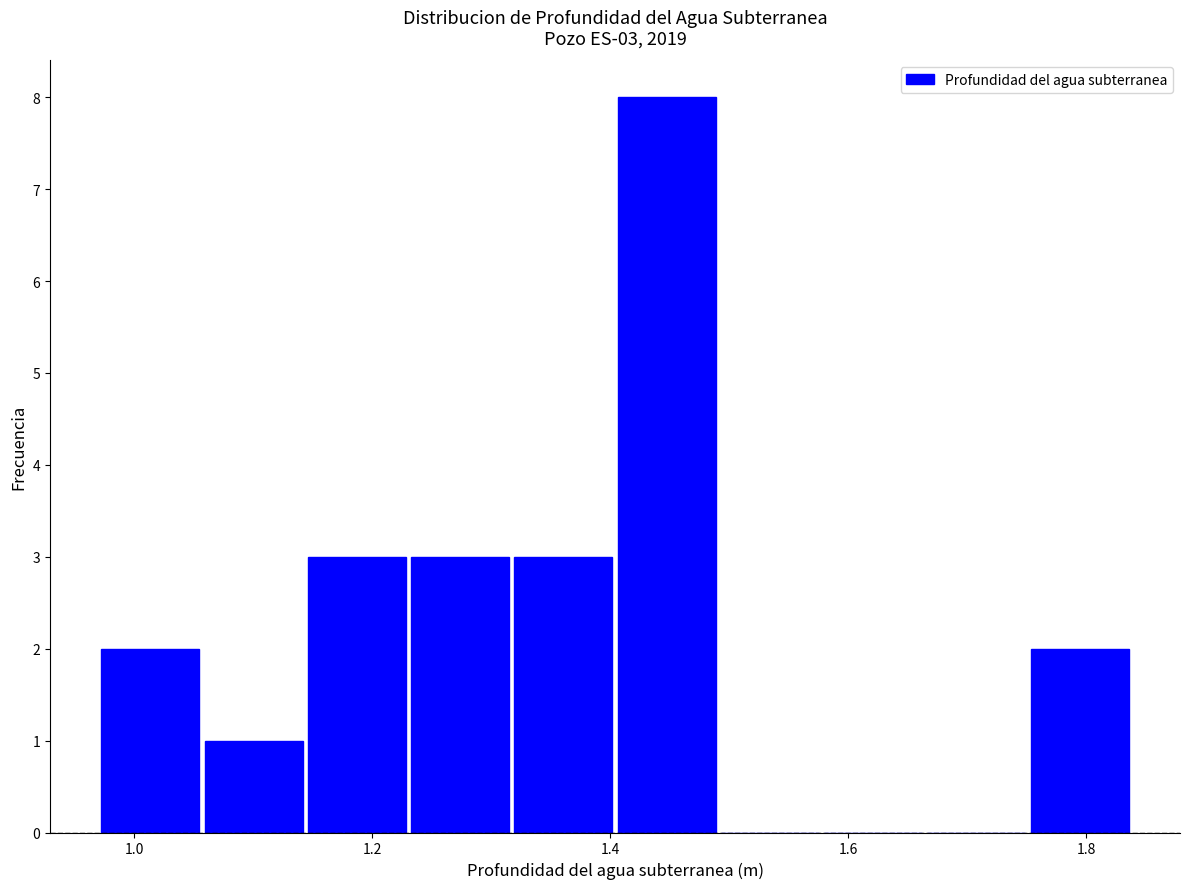

Which range on the x-axis has the tallest bar?

1.40 to 1.50